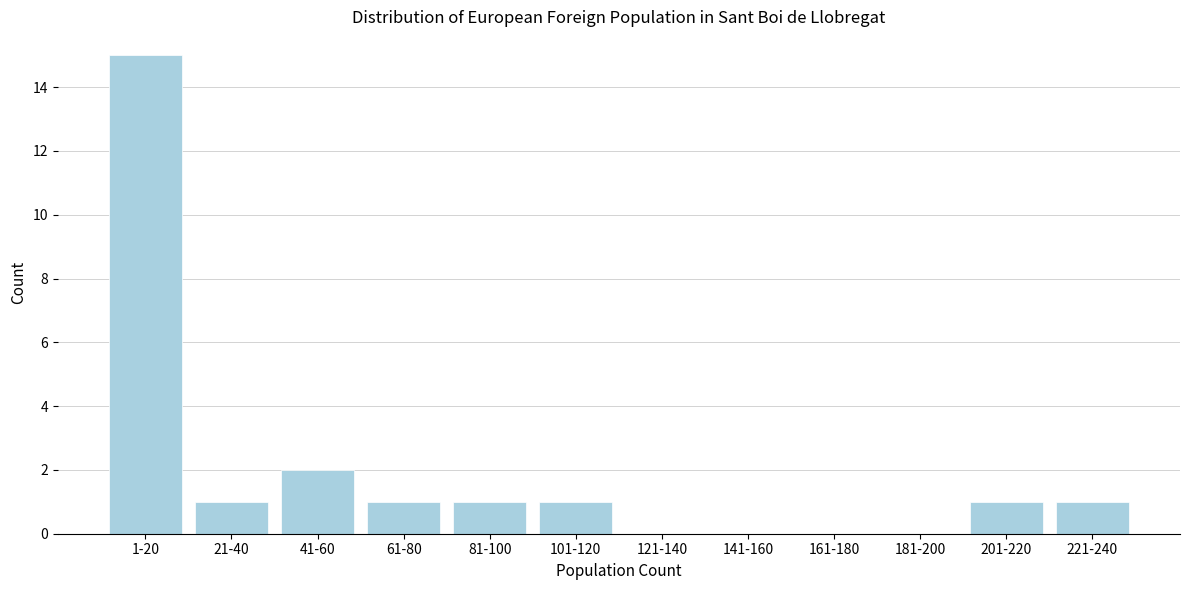

Reading left to right, extract all data points from this chart.

1-20=15	21-40=1	41-60=2	61-80=1	81-100=1	101-120=1	121-140=0	141-160=0	161-180=0	181-200=0	201-220=1	221-240=1